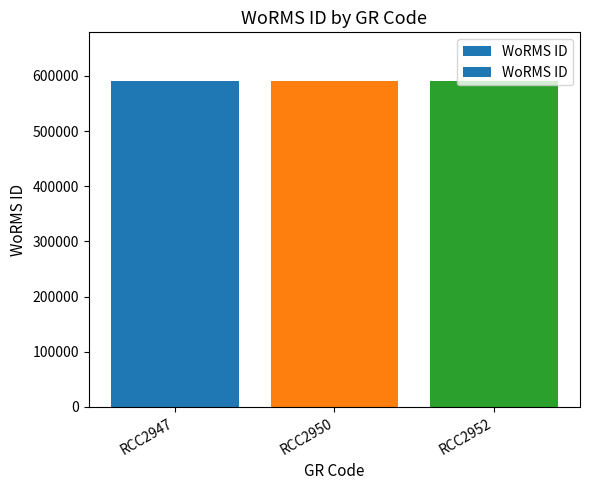

What is the value of the 3rd bar from the left?

590432